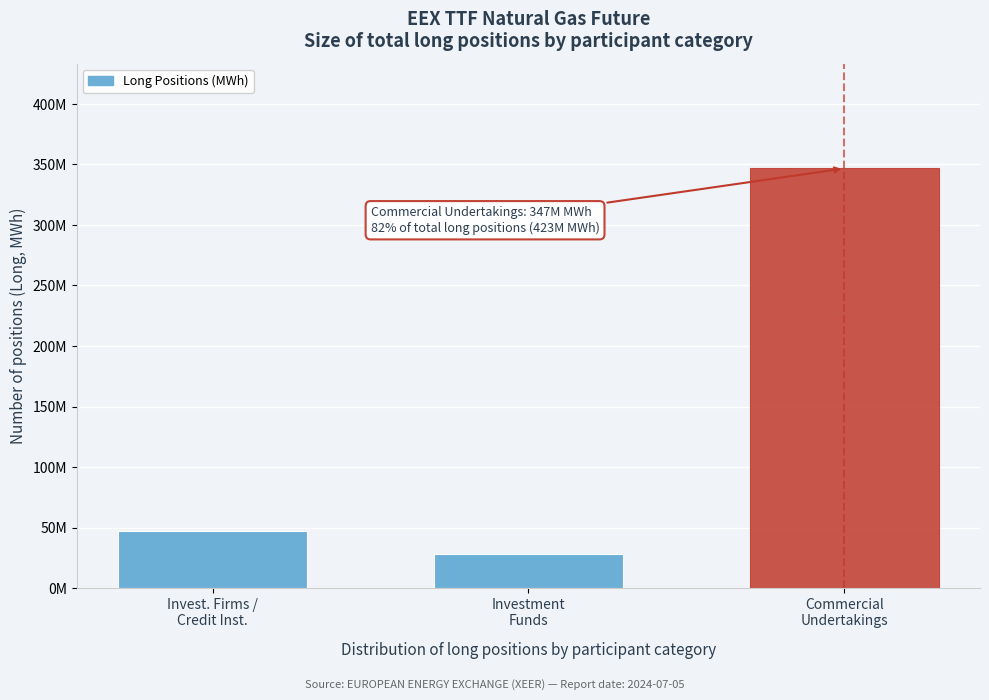

Does the chart contain any negative values?

No